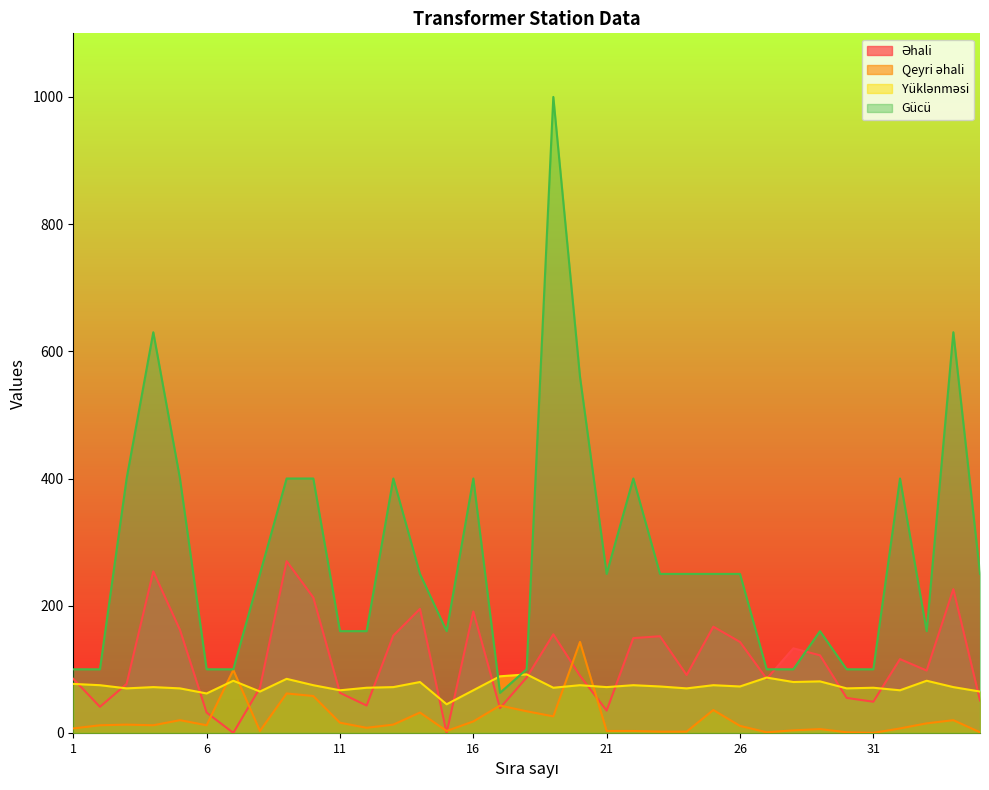

Where is the first local minimum for Qeyri əhali?

4